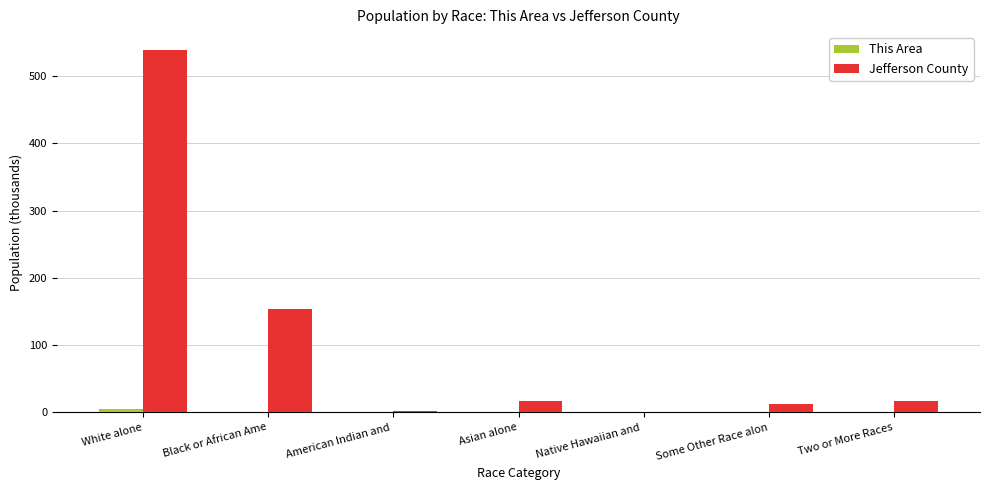

Which series has the largest total across all categories?

Jefferson County